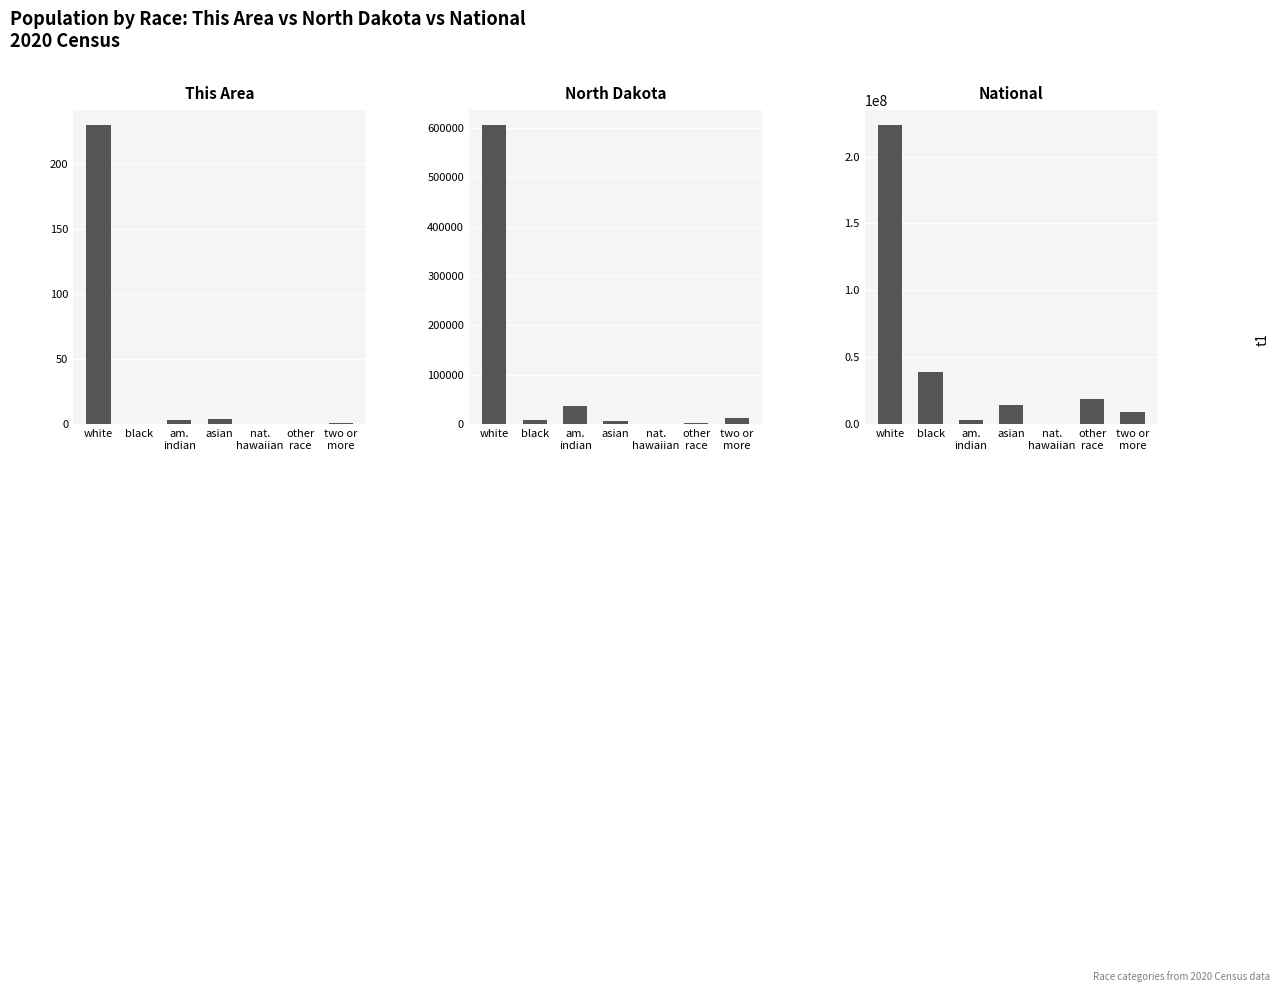

What is the difference between the North Dakota values at other
race and white?

601940